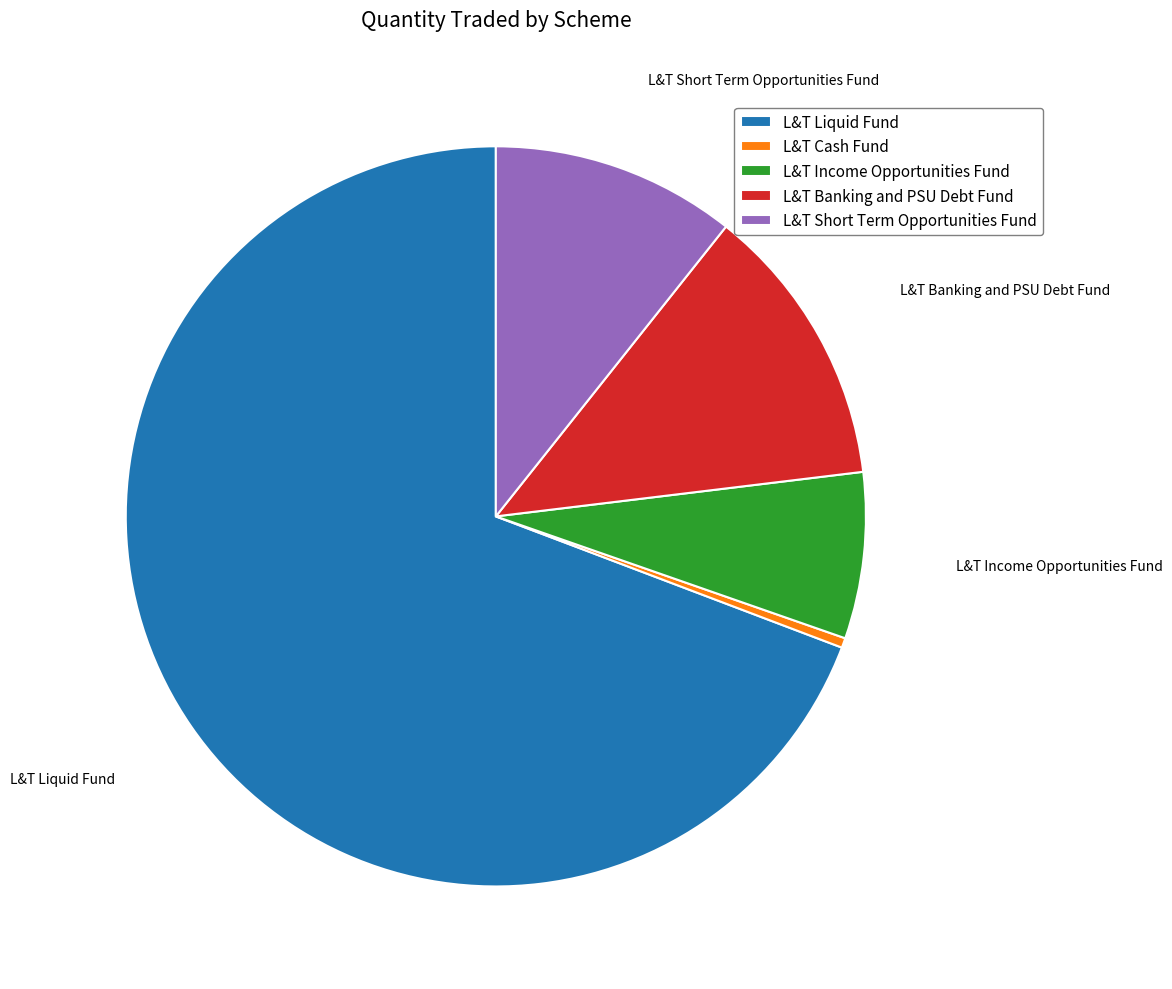

True or false: L&T Short Term Opportunities Fund accounts for 11% of the total.

True